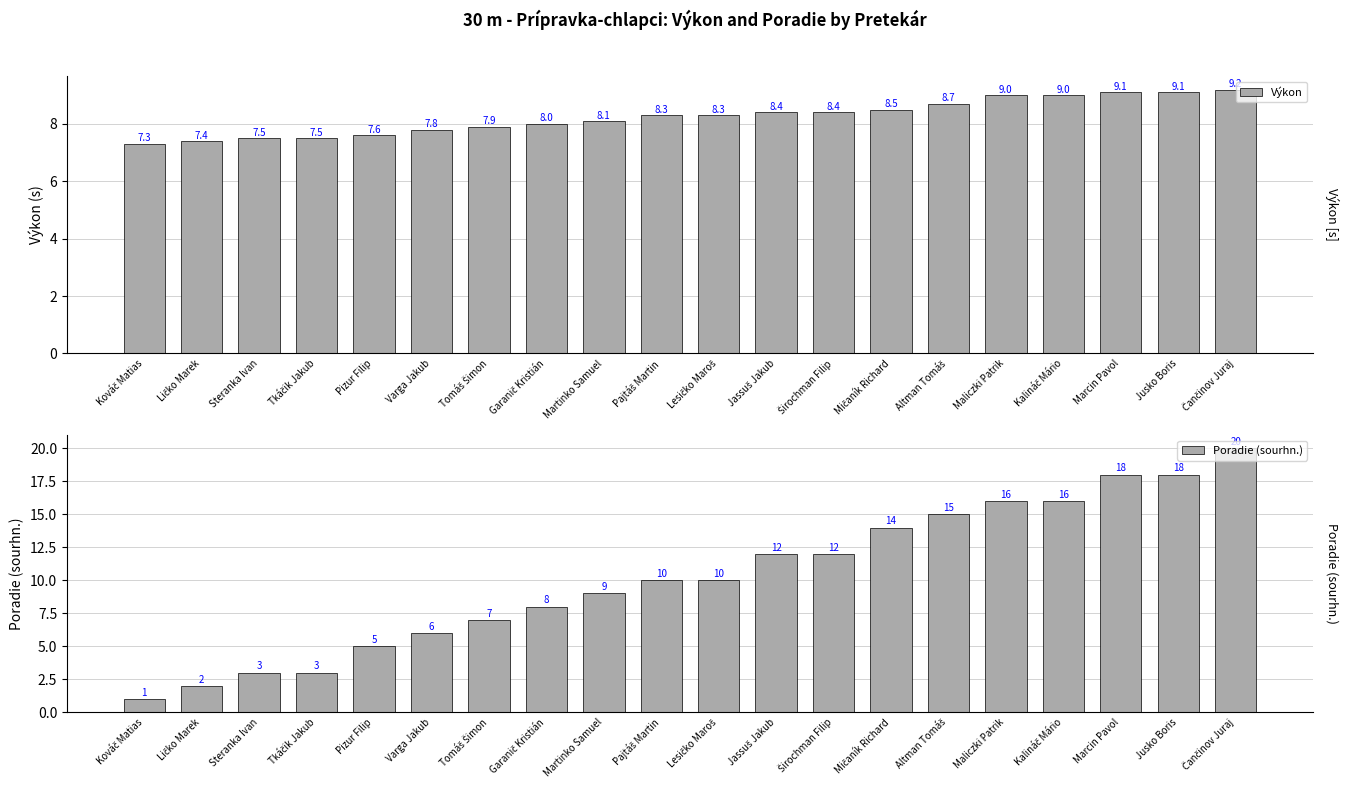

Reading right to left, extract all data points from this chart.

Výkon: 9.2	9.1	9.1	9.0	9.0	8.7	8.5	8.4	8.4	8.3	8.3	8.1	8.0	7.9	7.8	7.6	7.5	7.5	7.4	7.3
Poradie (sourhn.): 20.0	18.0	18.0	16.0	16.0	15.0	14.0	12.0	12.0	10.0	10.0	9.0	8.0	7.0	6.0	5.0	3.0	3.0	2.0	1.0